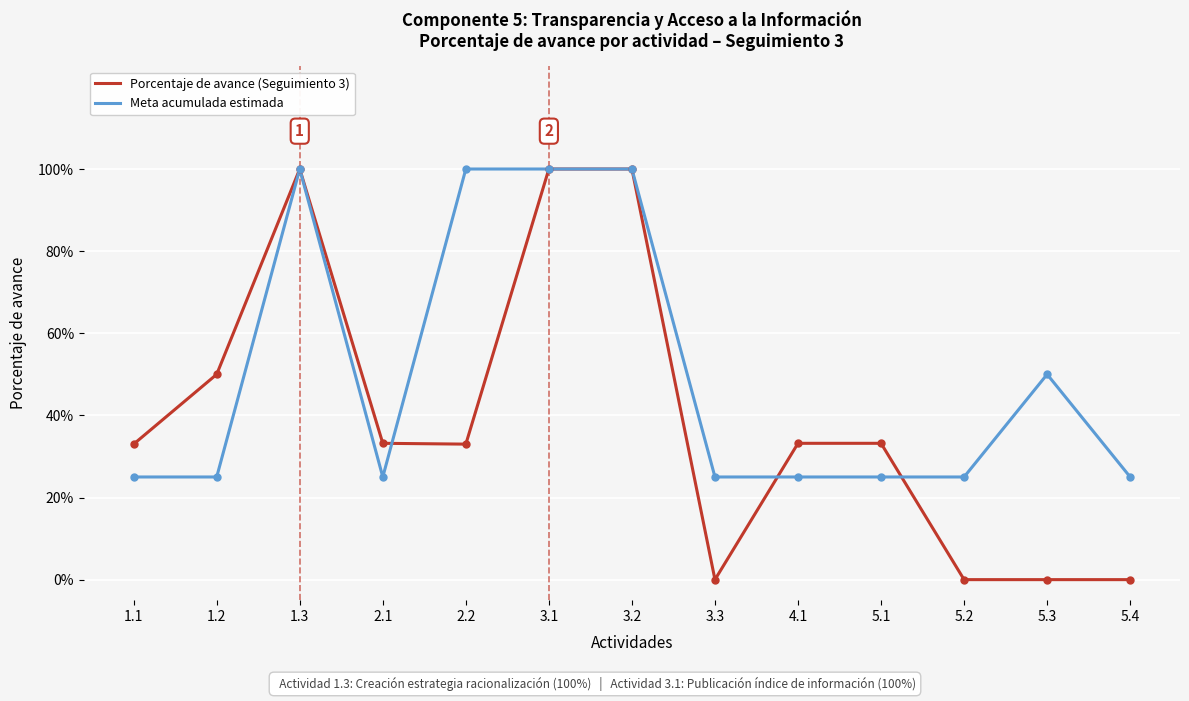

Does the chart have visible grid lines?

Yes